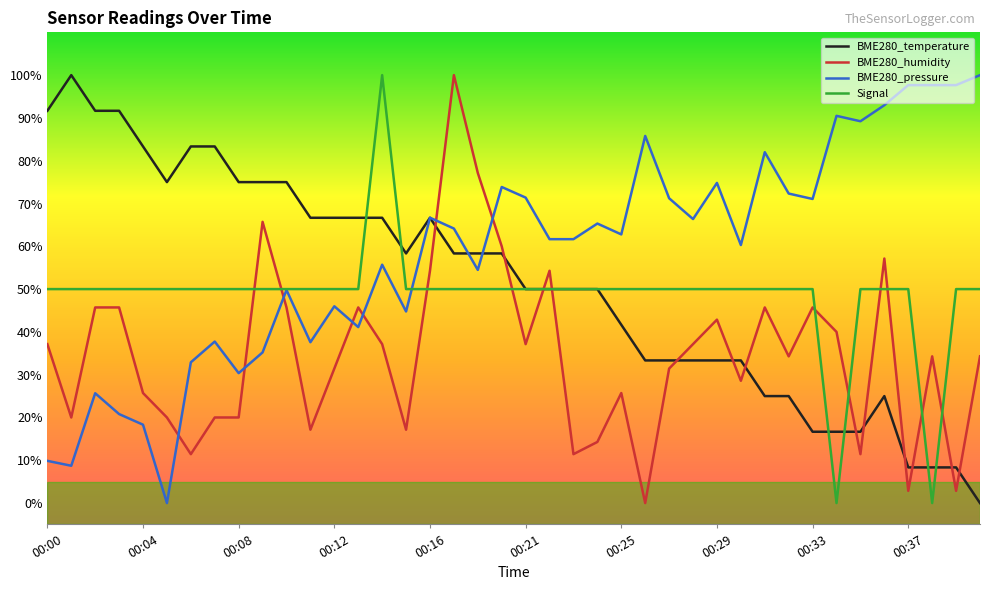

True or false: Signal and BME280_humidity cross at least once.

True